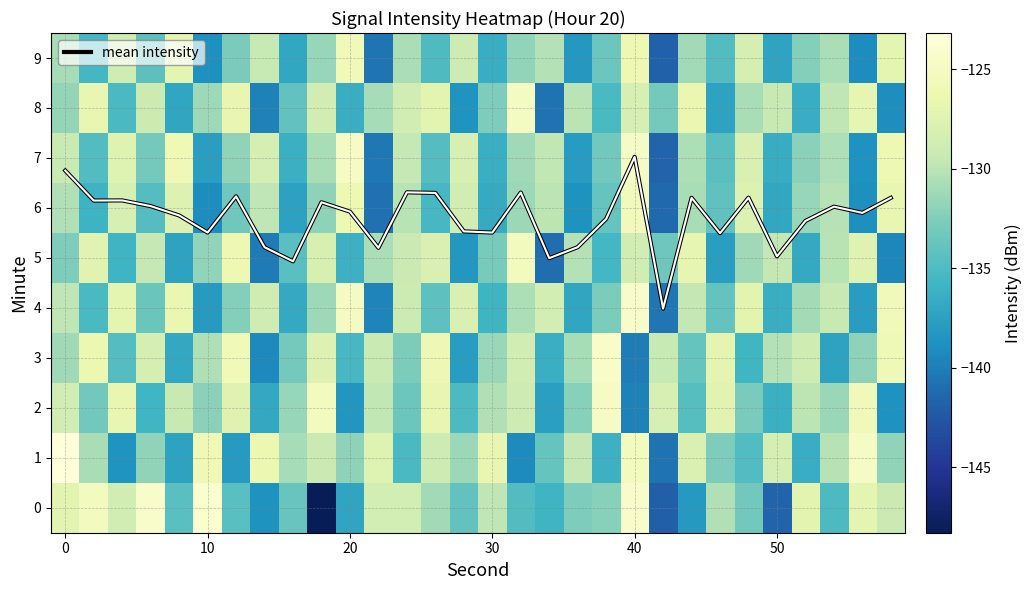

What is the minimum value for mean intensity?

4.0